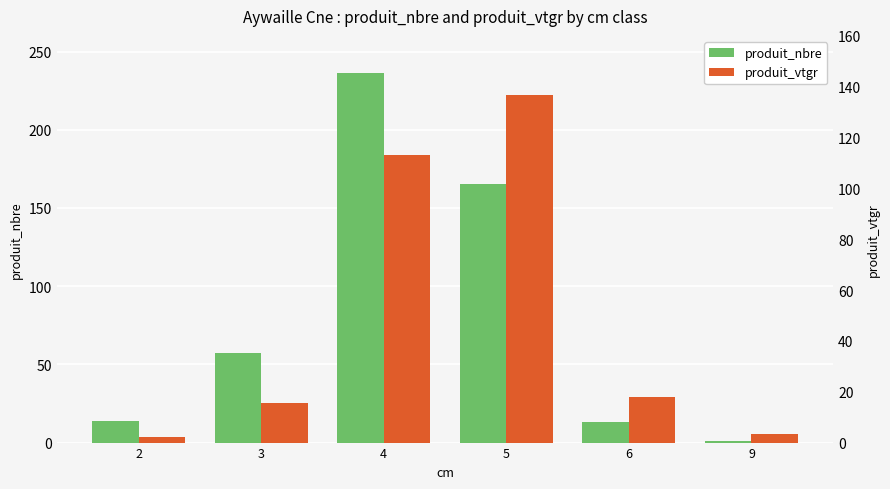

What is the difference between the highest and lowest values at 6?

4.8